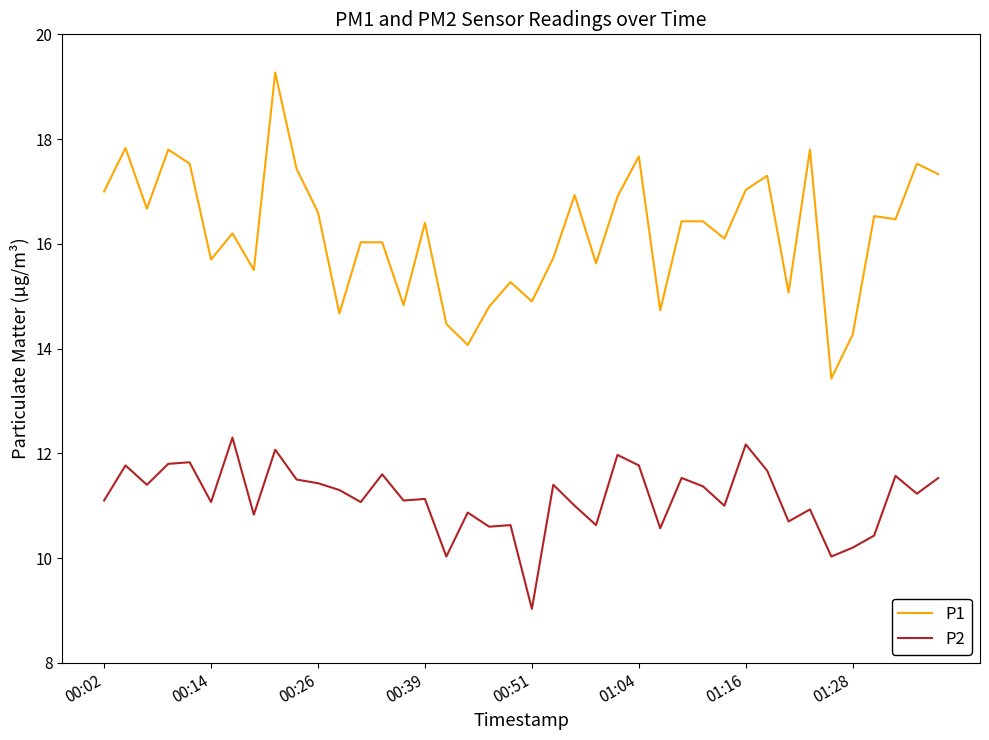

True or false: P1 and P2 intersect in this chart.

False